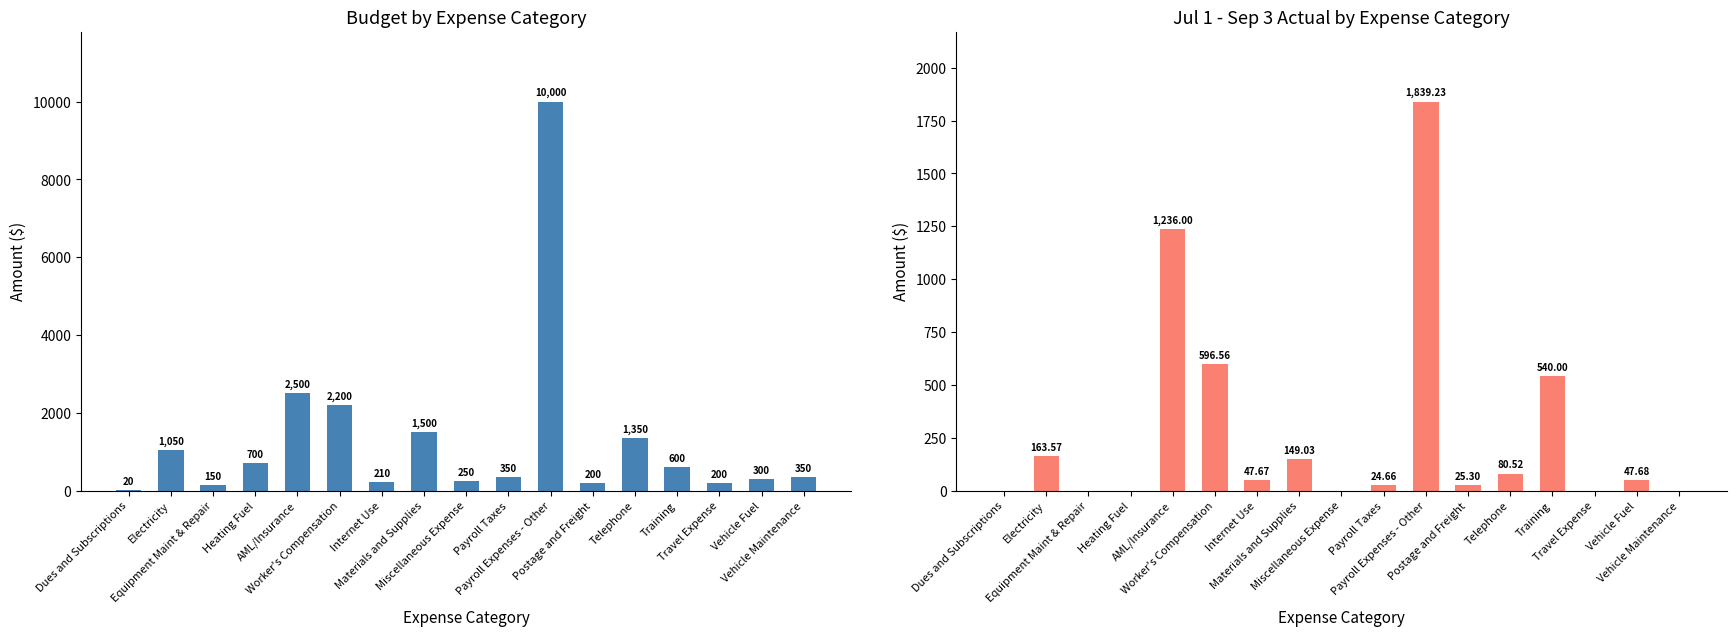

List the labels in order of Jul 1 - Sep 3, 15 value, largest first.

Payroll Expenses - Other, AML/Insurance, Worker's Compensation, Training, Electricity, Materials and Supplies, Telephone, Vehicle Fuel, Internet Use, Postage and Freight, Payroll Taxes, Dues and Subscriptions, Equipment Maint & Repair, Heating Fuel, Miscellaneous Expense, Travel Expense, Vehicle Maintenance